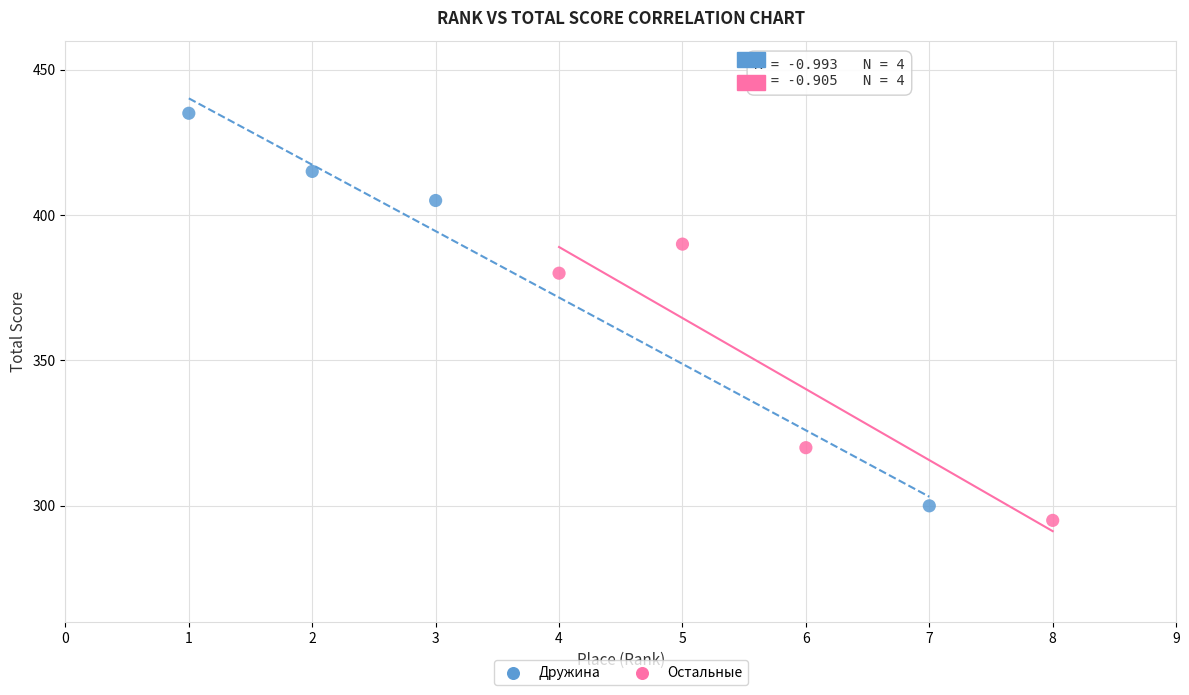

Which series has the widest spread of Y values?

Дружина